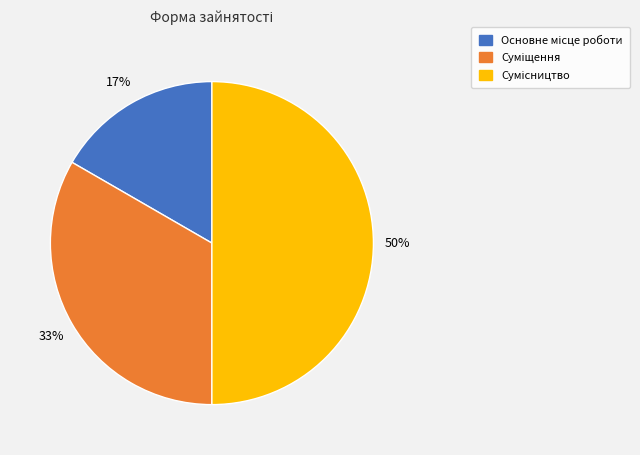

To the nearest percent, what is the average slice percentage?

33%